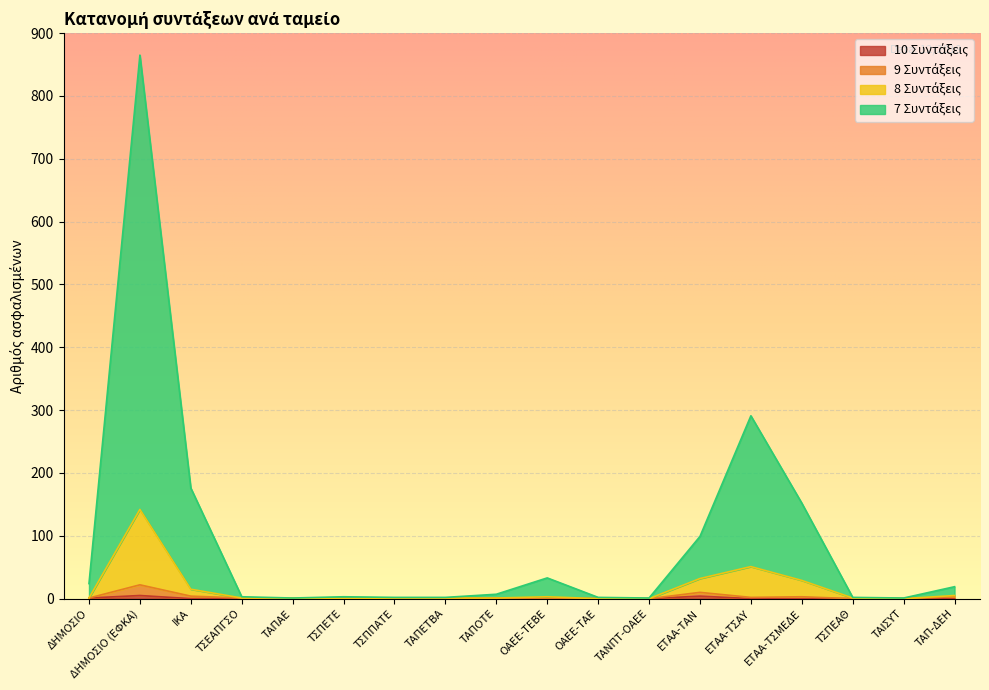

What value does the 9 Συντάξεις series have at ΔΗΜΟΣΙΟ (ΕΦΚΑ)?

22